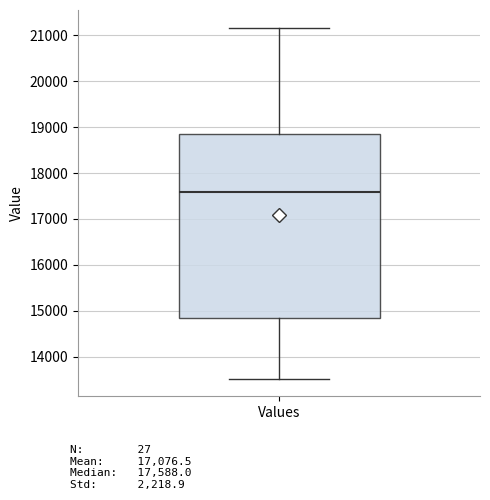

Transcribe this box plot: give where the median line is, the range the box spans, and where the two whiskers end, as read against the y-axis. The values are not printed on the chart, so give them approximately, as read against the axis.

median 17600, box 14800 to 18900, whiskers 13500 to 21200